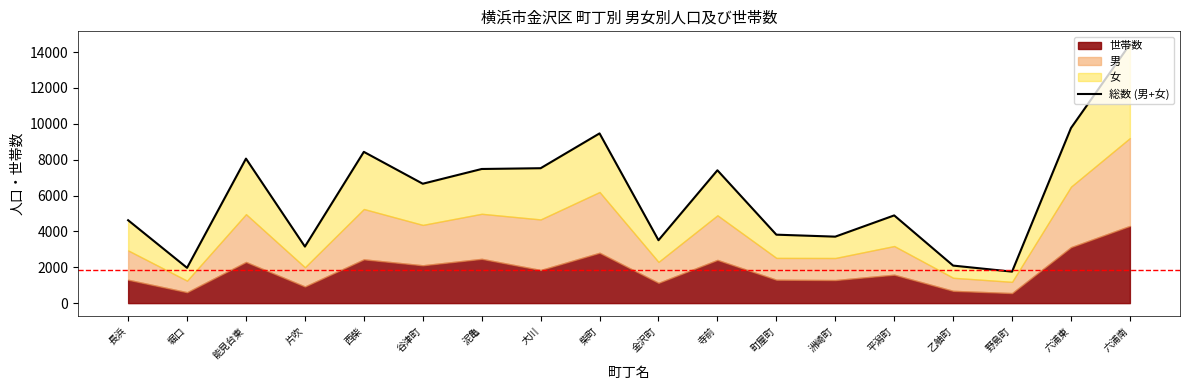

Does the chart have visible grid lines?

No